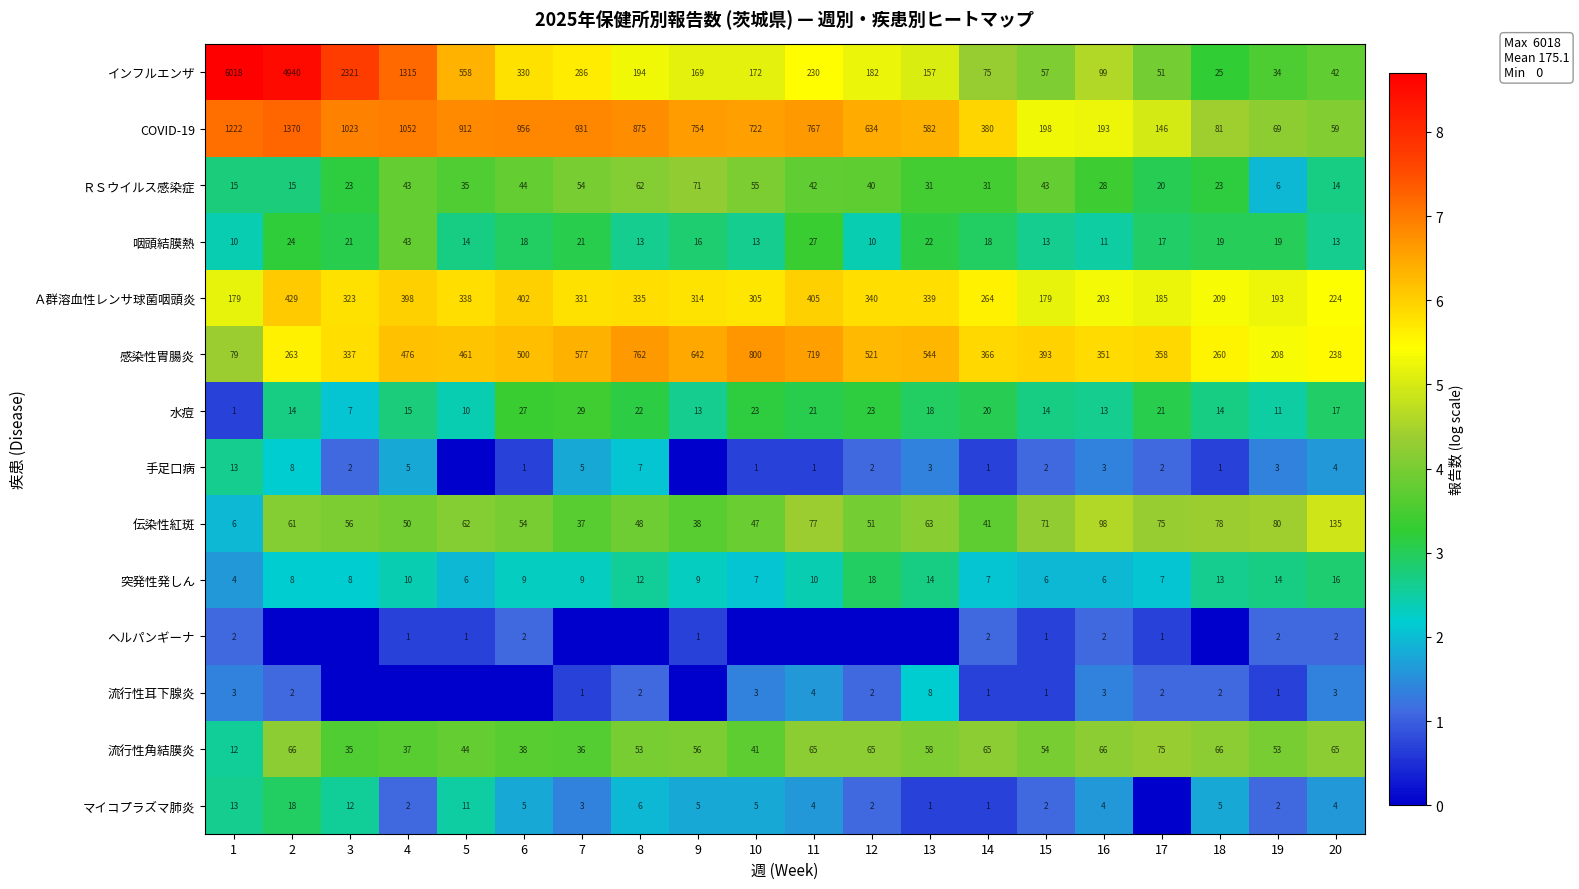

What is the approximate value of 伝染性紅斑 at 14, to the nearest 5?

40